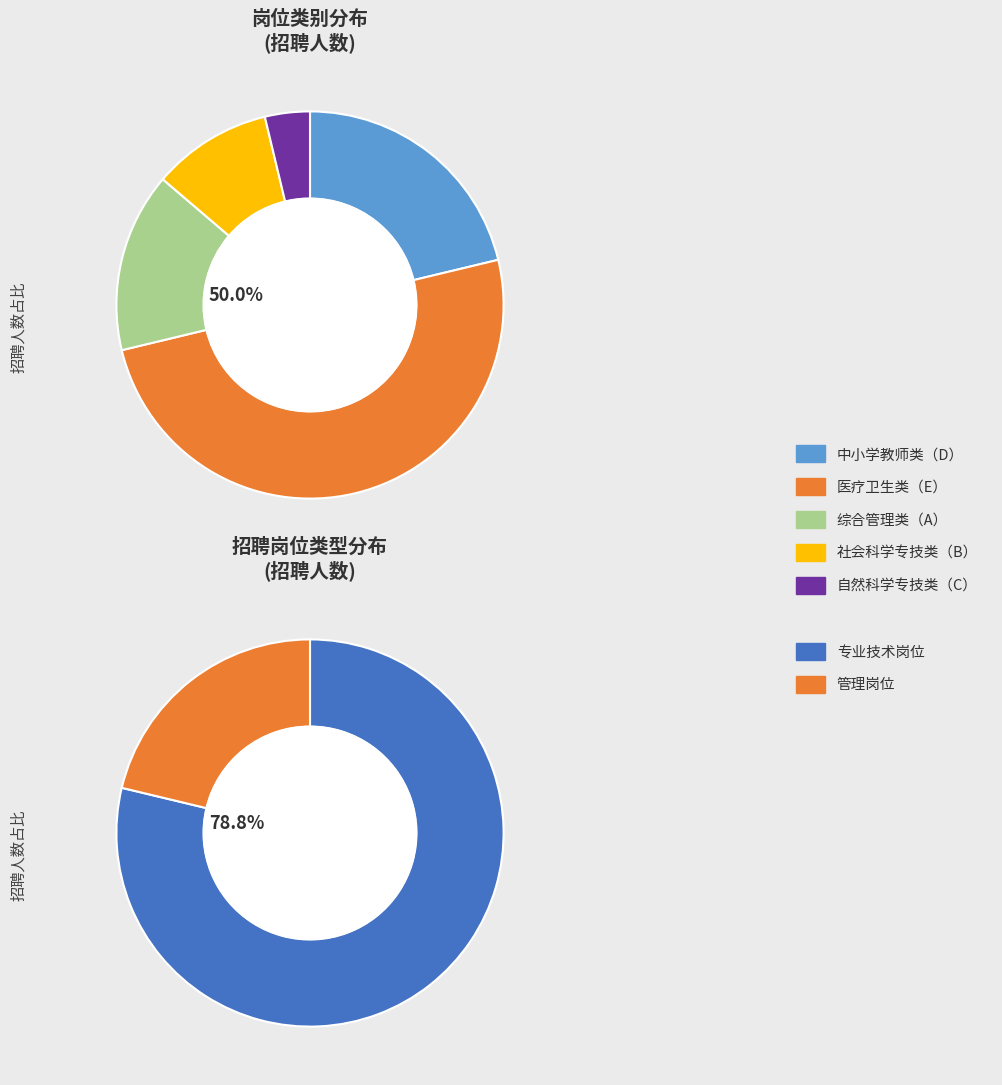

True or false: 管理岗位 accounts for 21% of the total.

True